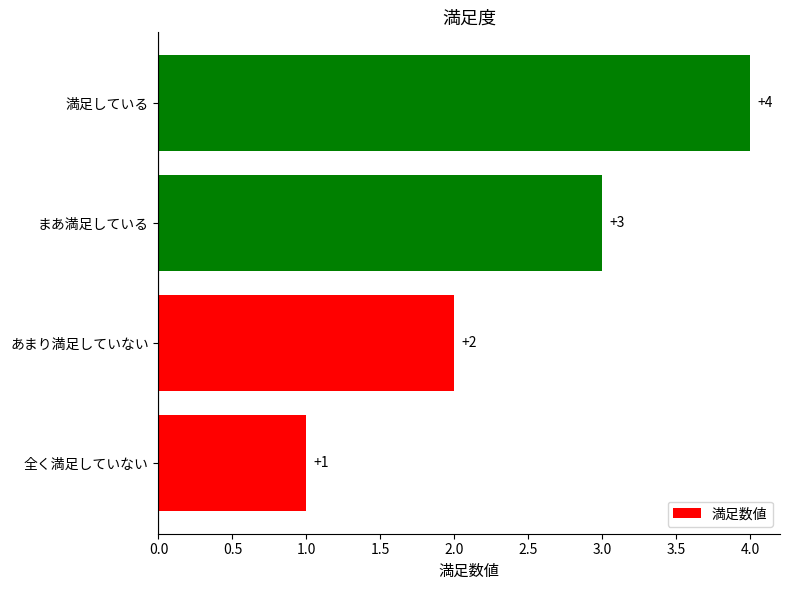

True or false: the data shows 3 at まあ満足している.

True